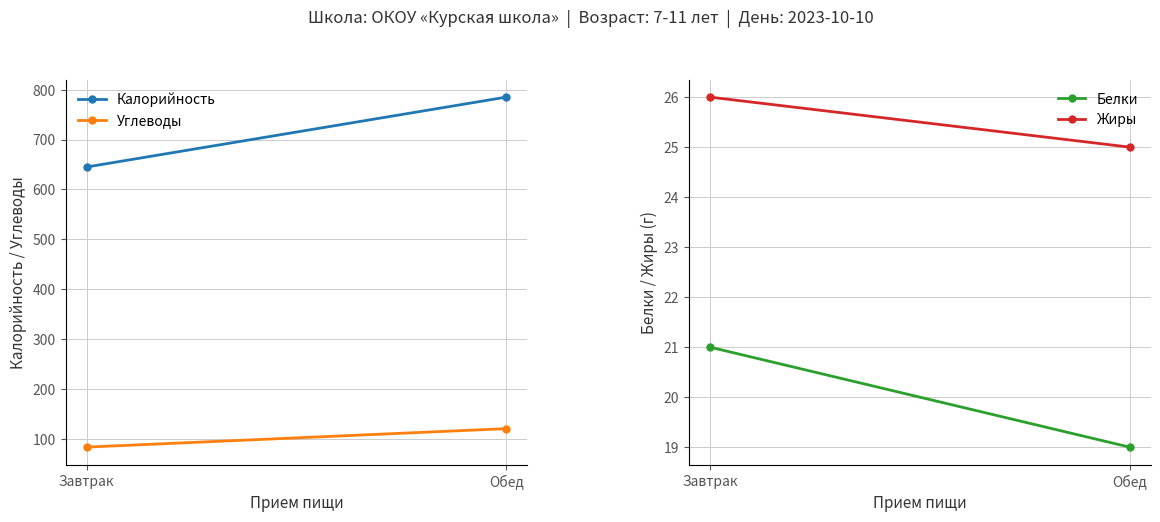

At which label does Калорийность reach its peak?

Обед